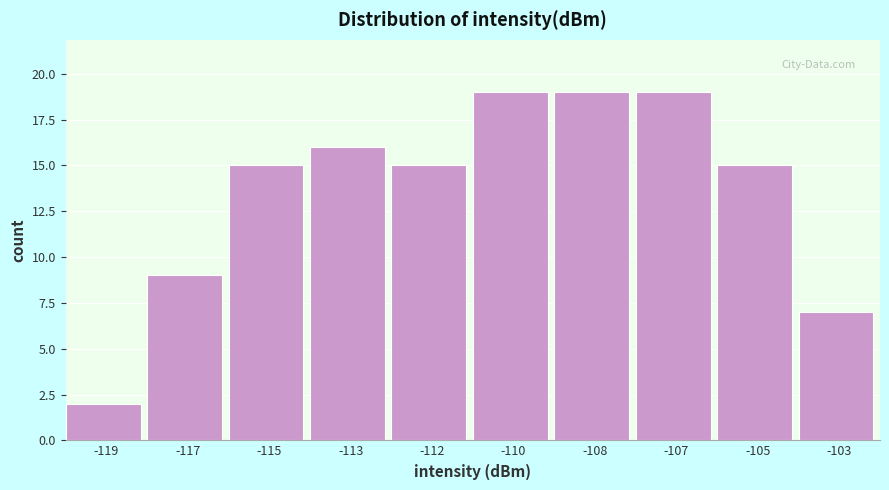

Reading left to right, extract all data points from this chart.

2	9	15	16	15	19	19	19	15	7